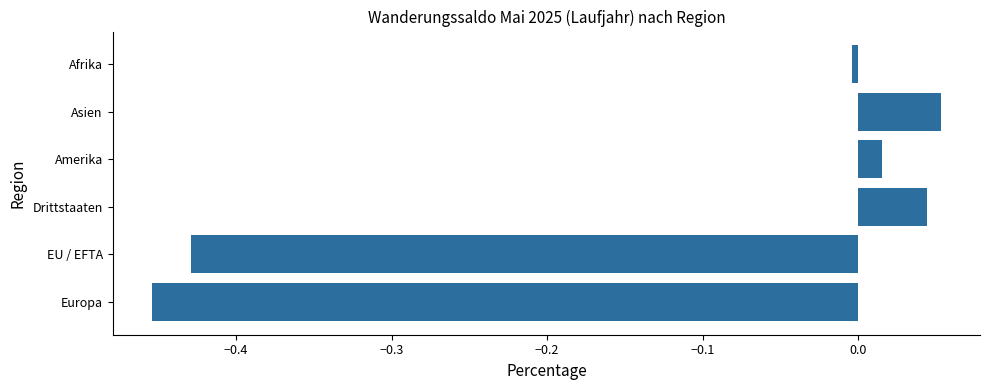

List the labels in order of value, largest first.

Asien, Drittstaaten, Amerika, Afrika, EU / EFTA, Europa